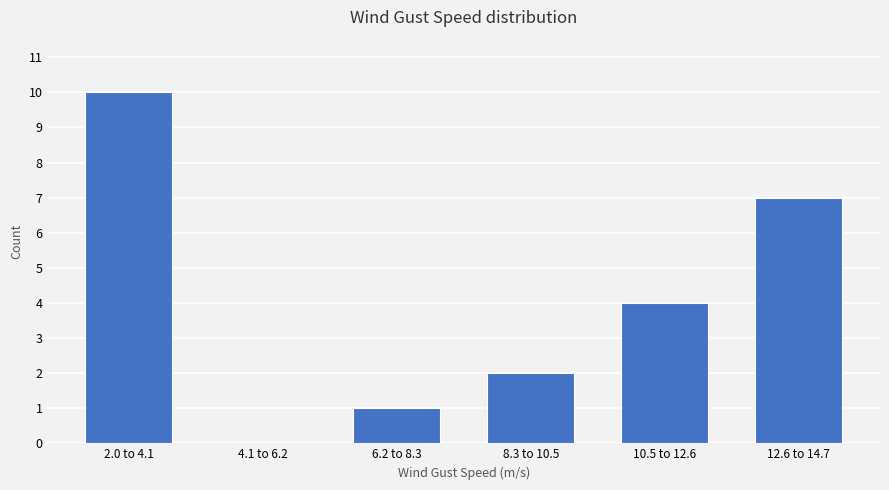

Reading left to right, extract all data points from this chart.

2.0 to 4.1=10	4.1 to 6.2=0	6.2 to 8.3=1	8.3 to 10.5=2	10.5 to 12.6=4	12.6 to 14.7=7